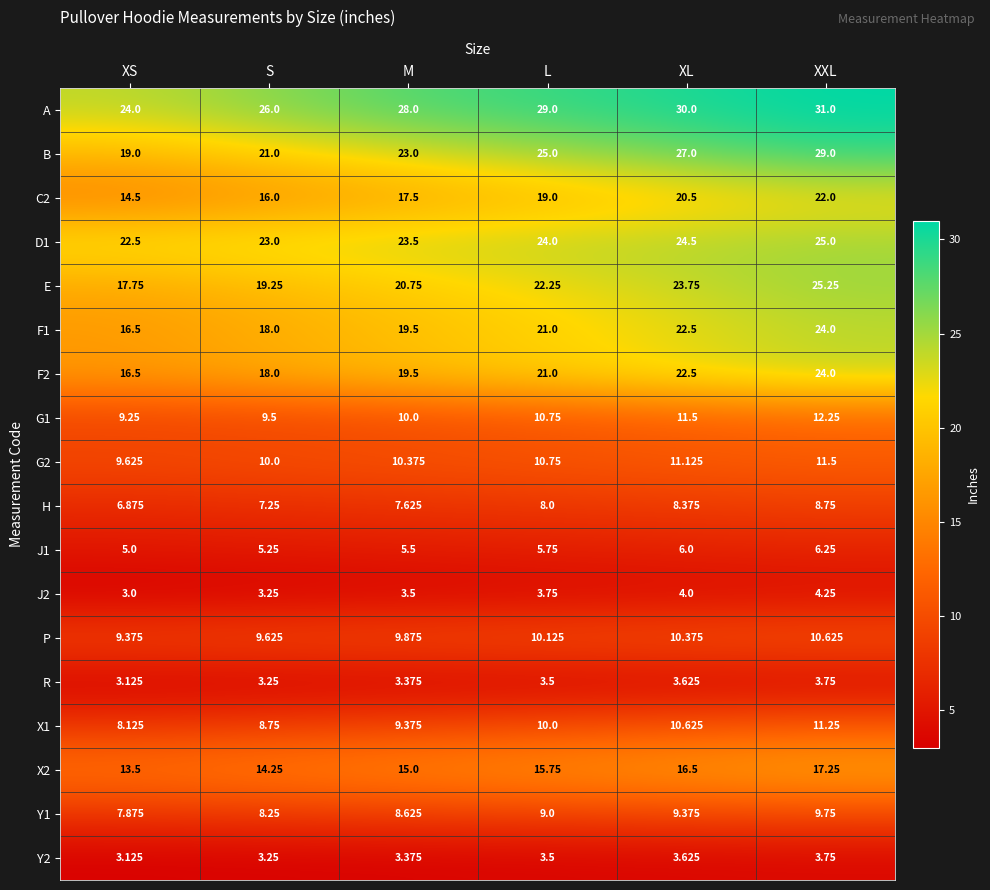

Which label corresponds to the largest value in the chart?

XXL